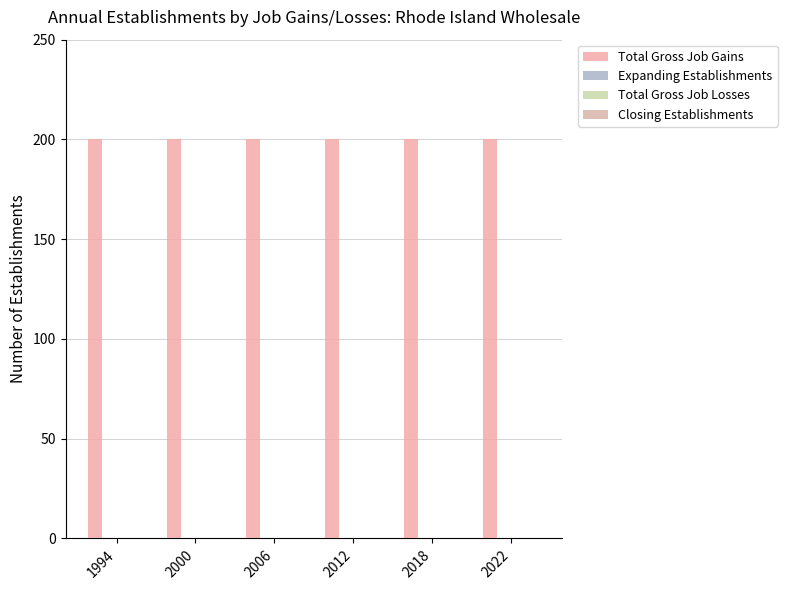

The value of Total Gross Job Losses at 1994 is 0. True or false?

True